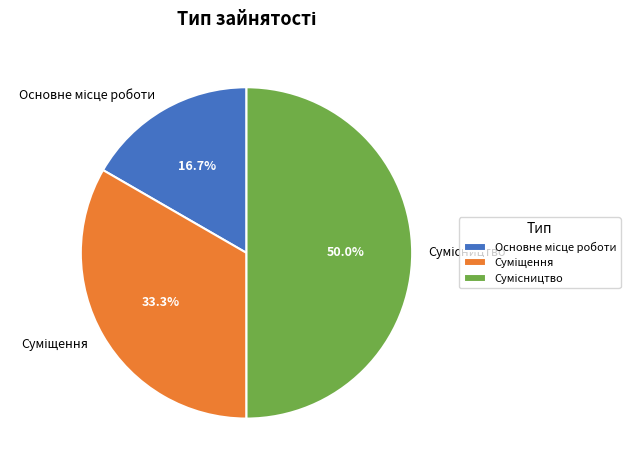

Does any single category account for the majority?

No